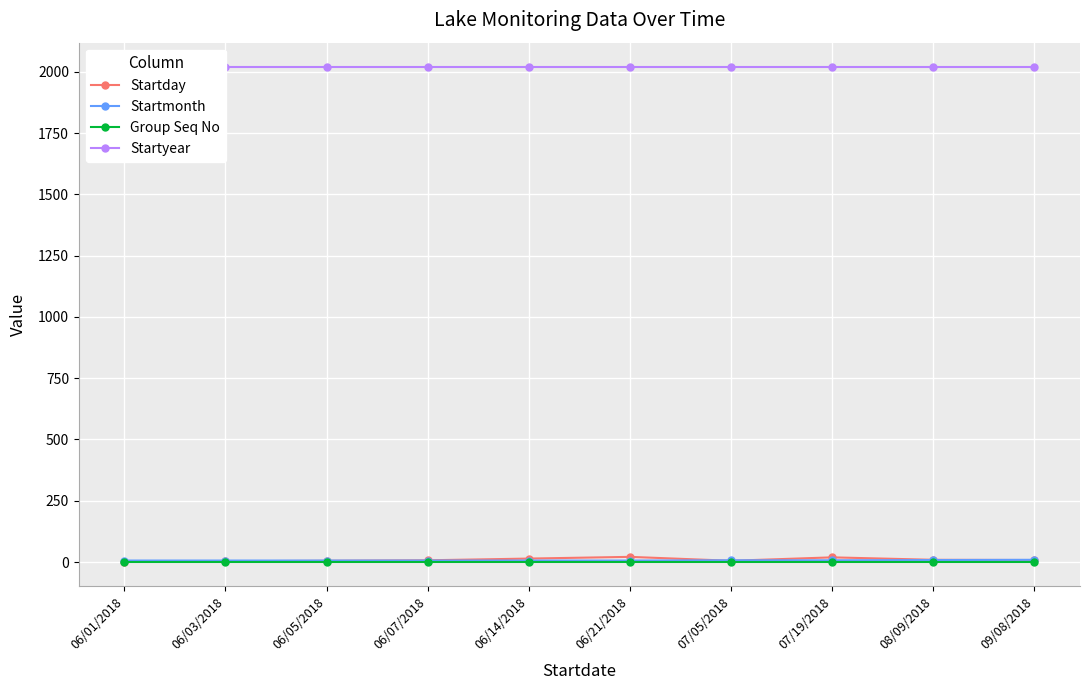

True or false: Startday and Startyear cross at least once.

False